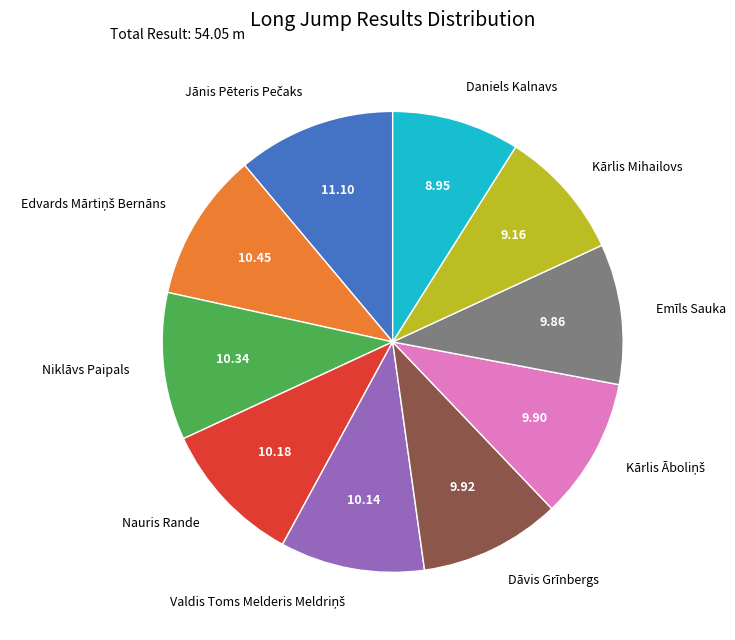

Combined, do Daniels Kalnavs and Emīls Sauka account for over 50%?

No